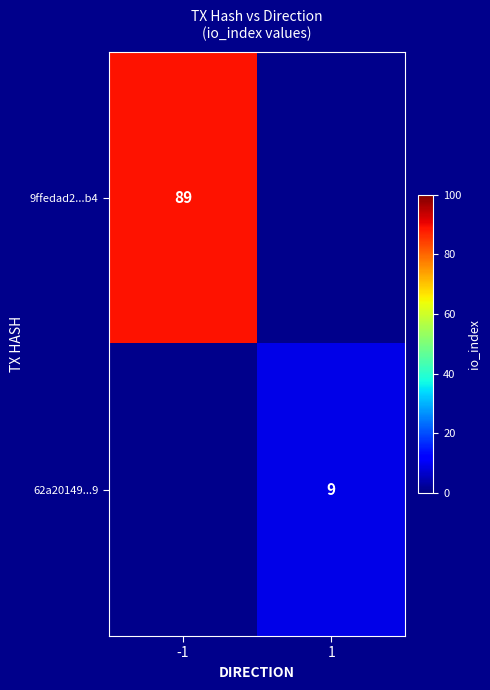

Is it true that 62a20149...9 equals 9 at 1?

True